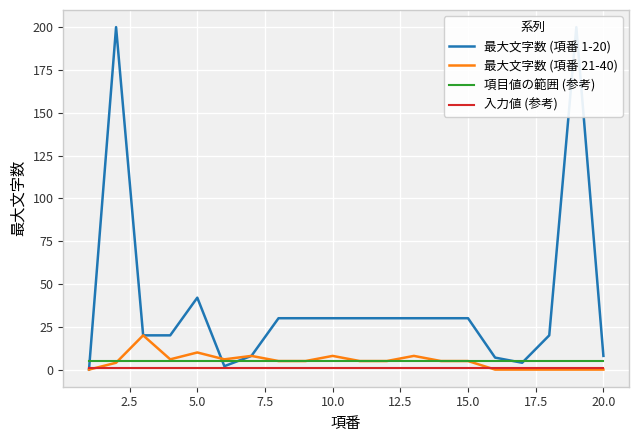

What is the average value of the 入力値 (参考) series?

1